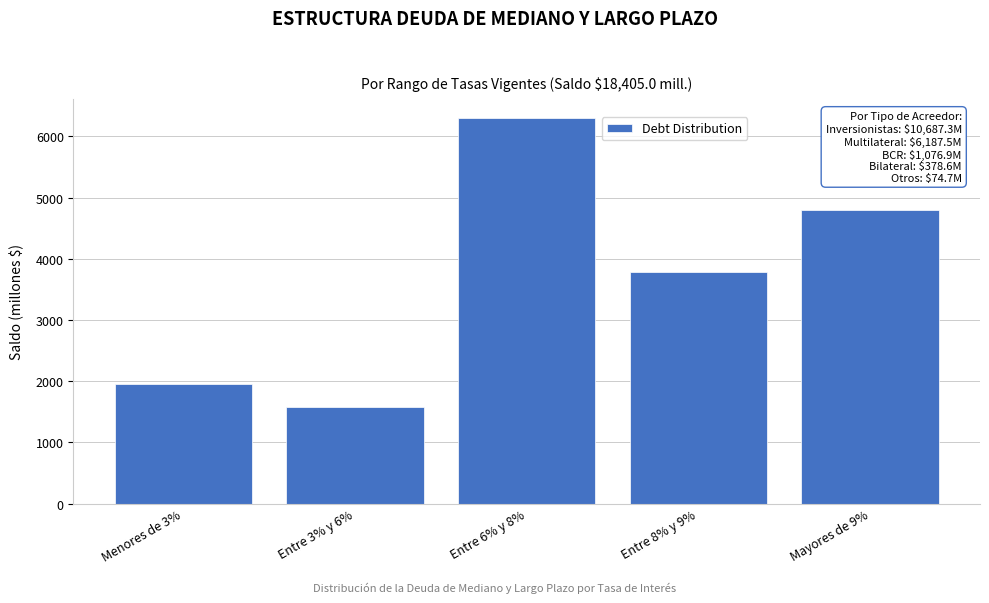

Reading left to right, list all the values displayed in this chart.

1956.7	1577.5	6297.1	3781.6	4792.1